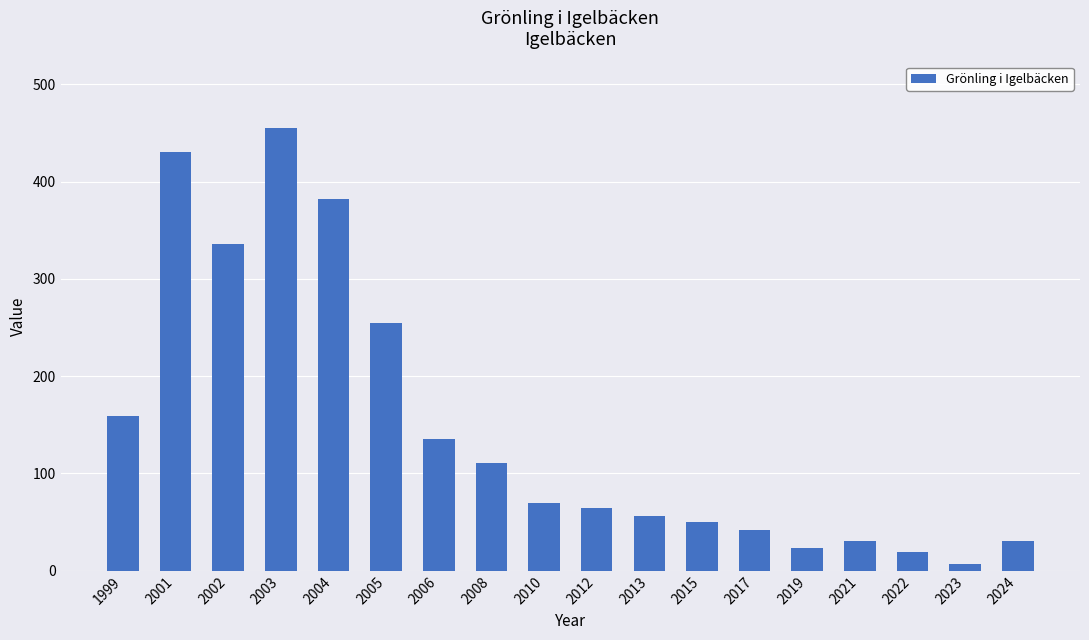

Reading left to right, extract all data points from this chart.

159.1	430.7	335.6	455.3	382.1	255.1	135.2	110.7	69.2	64.7	56.6	50.0	42.4	23.7	31.1	19.3	6.8	31.1